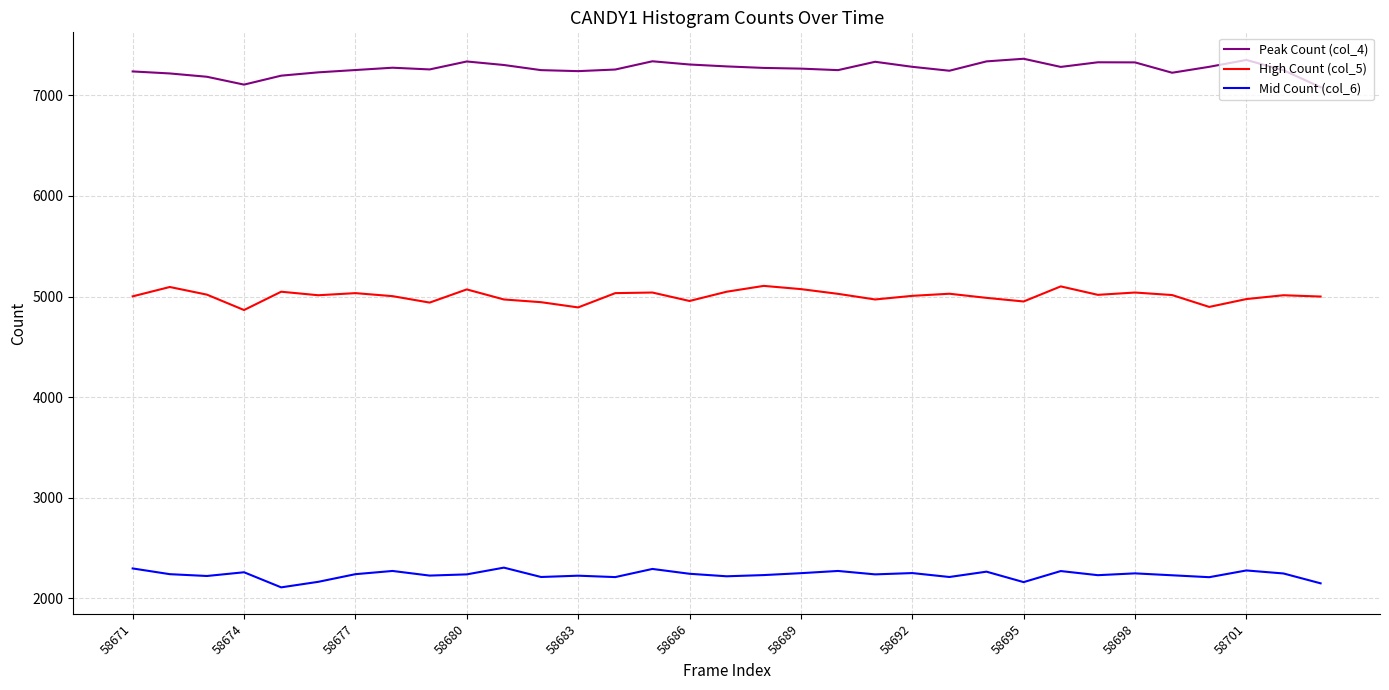

Rank the series by their maximum value, from lowest to highest.

Mid Count (col_6), High Count (col_5), Peak Count (col_4)